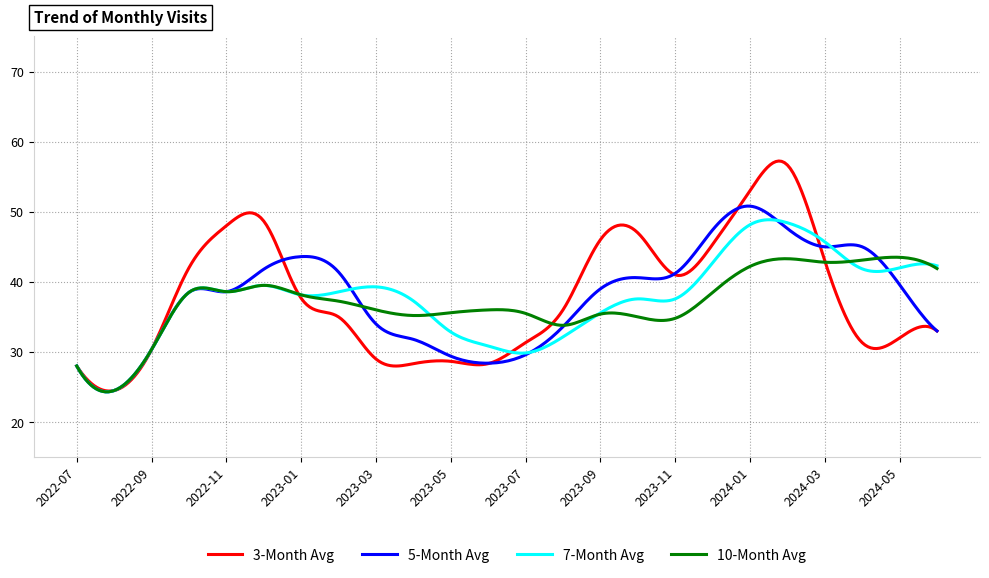

What is the smallest value displayed?

24.3